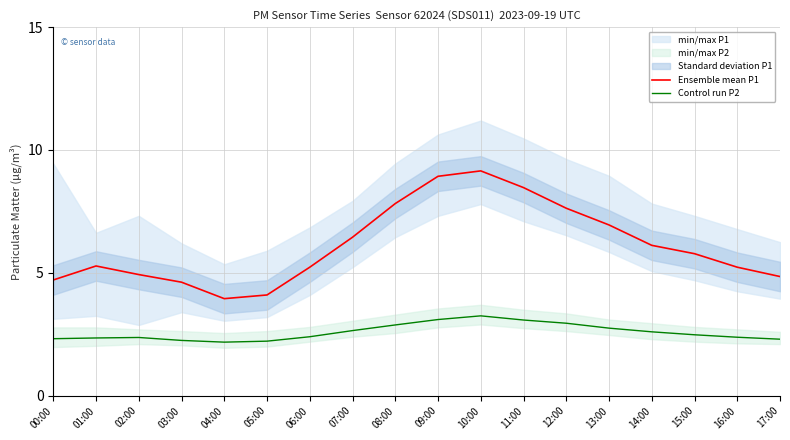

What is the minimum value for Ensemble mean P1?

4.0